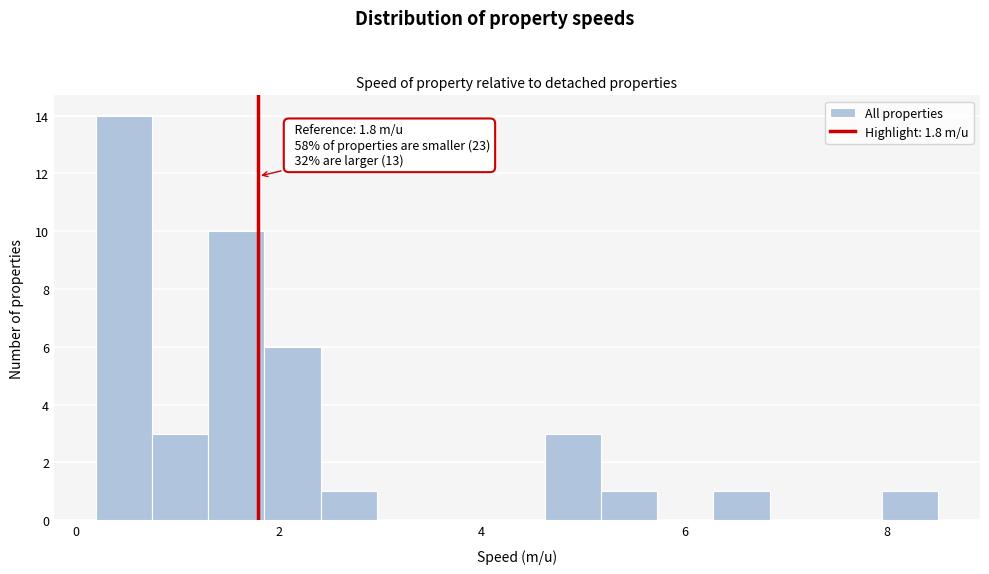

Around what value on the x-axis is the tallest bar? Give the approximate position of its centre, as read against the axis.

0.4